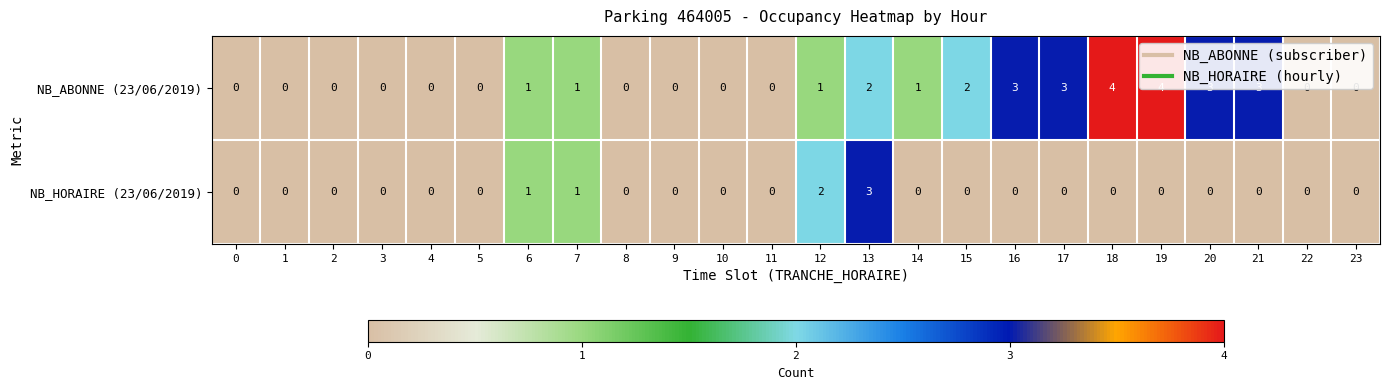

How many NB_ABONNE (23/06/2019) values are between 0 and 3?

22